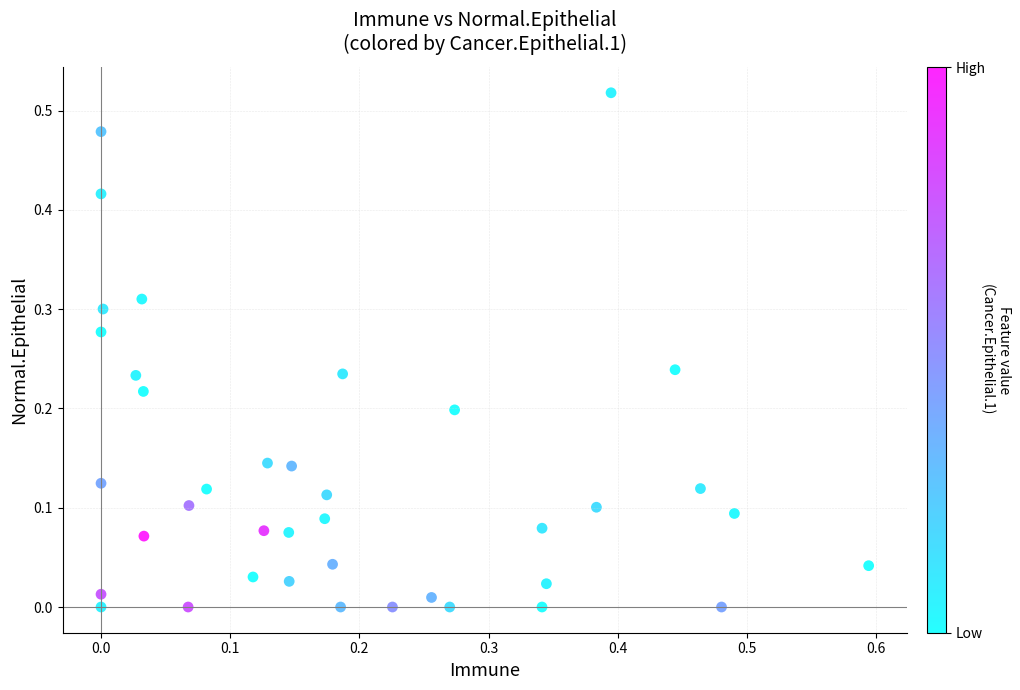

What is the range of X values (max minus min)?

0.6